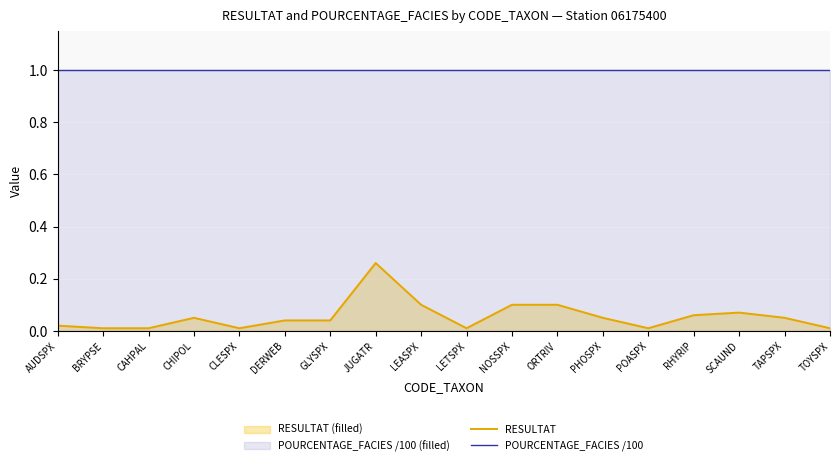

Reading left to right, what are all the values shown in this chart?

RESULTAT: AUDSPX=0.0	BRYPSE=0.0	CAHPAL=0.0	CHIPOL=0.1	CLESPX=0.0	DERWEB=0.0	GLYSPX=0.0	JUGATR=0.3	LEASPX=0.1	LETSPX=0.0	NOSSPX=0.1	ORTRIV=0.1	PHOSPX=0.1	POASPX=0.0	RHYRIP=0.1	SCAUND=0.1	TAPSPX=0.1	TOYSPX=0.0
POURCENTAGE_FACIES /100: AUDSPX=1.0	BRYPSE=1.0	CAHPAL=1.0	CHIPOL=1.0	CLESPX=1.0	DERWEB=1.0	GLYSPX=1.0	JUGATR=1.0	LEASPX=1.0	LETSPX=1.0	NOSSPX=1.0	ORTRIV=1.0	PHOSPX=1.0	POASPX=1.0	RHYRIP=1.0	SCAUND=1.0	TAPSPX=1.0	TOYSPX=1.0